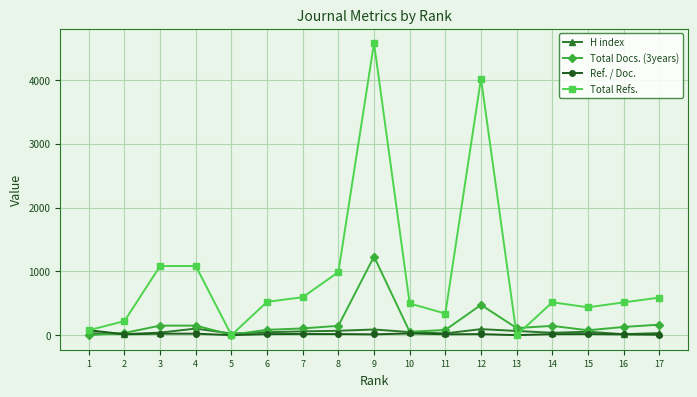

What are all the series names shown in the legend?

H index, Total Docs. (3years), Ref. / Doc., Total Refs.